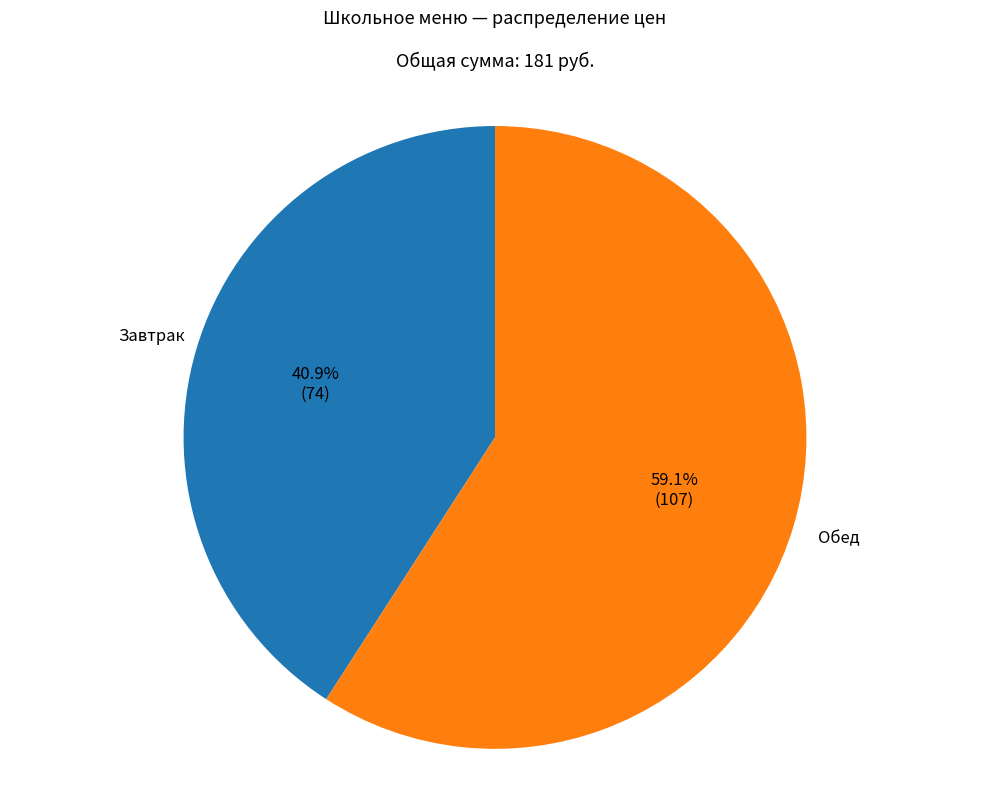

To the nearest percent, what is the average slice percentage?

50%